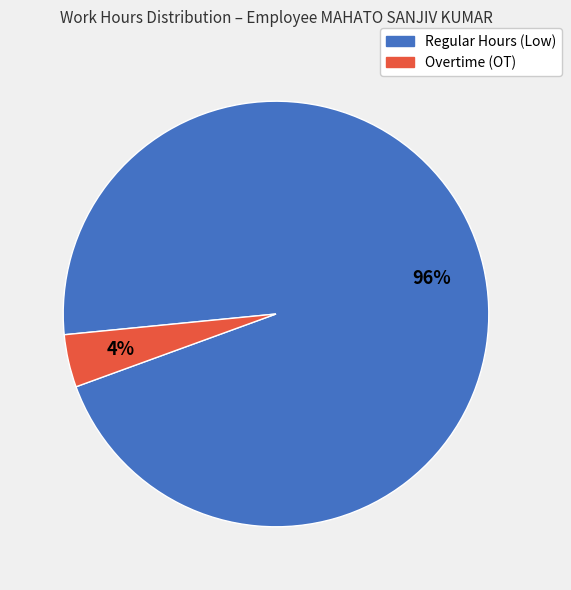

Is there any slice that represents more than half of the pie?

Yes